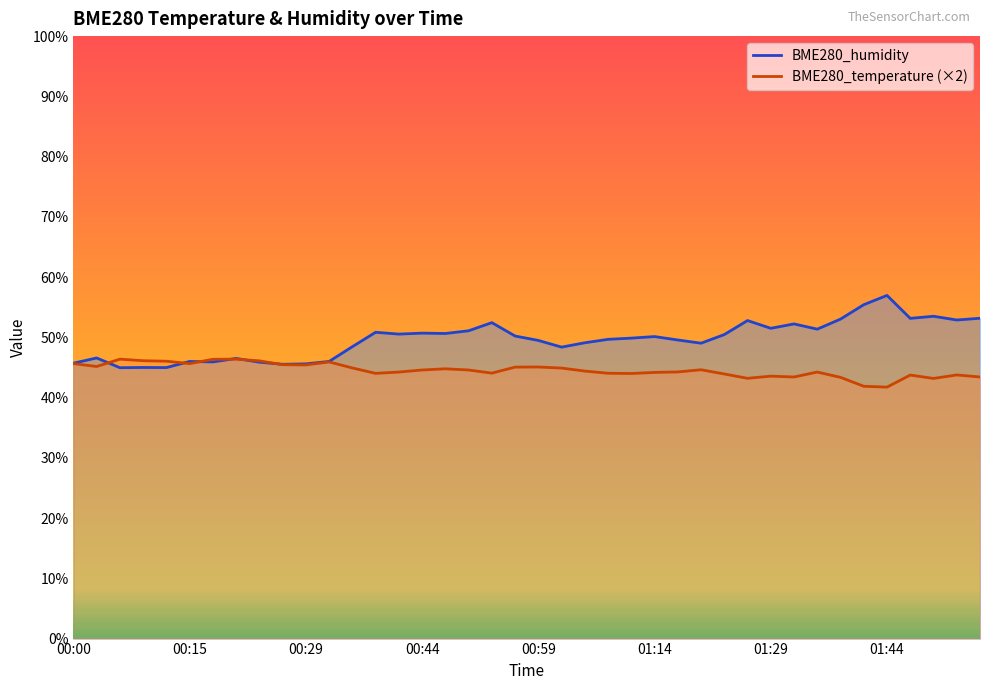

Rank the series by their average value, from highest to lowest.

BME280_humidity line, BME280_temperature line